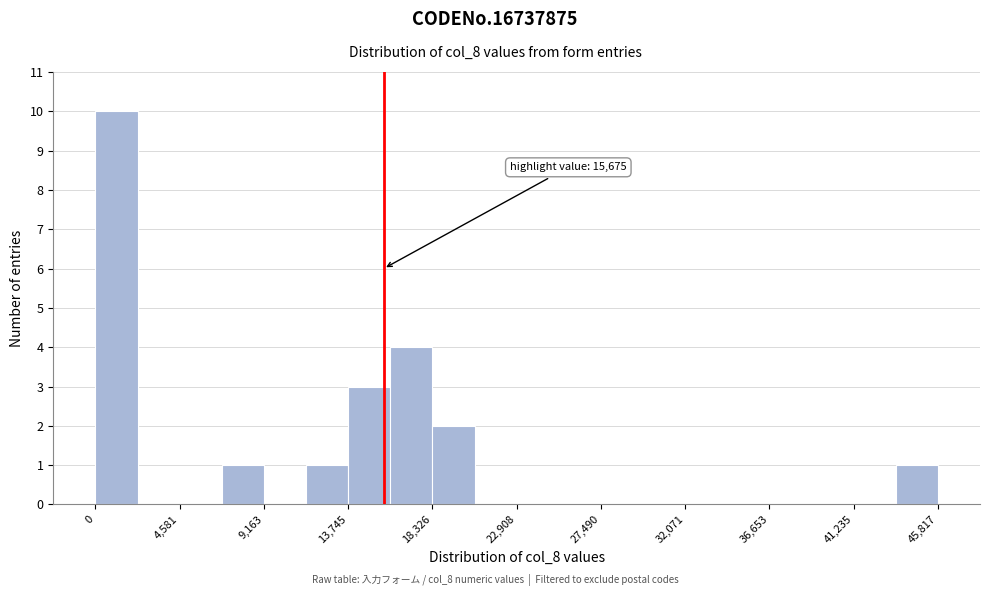

Over which range of the x-axis is the bar tallest?

0 to 2500